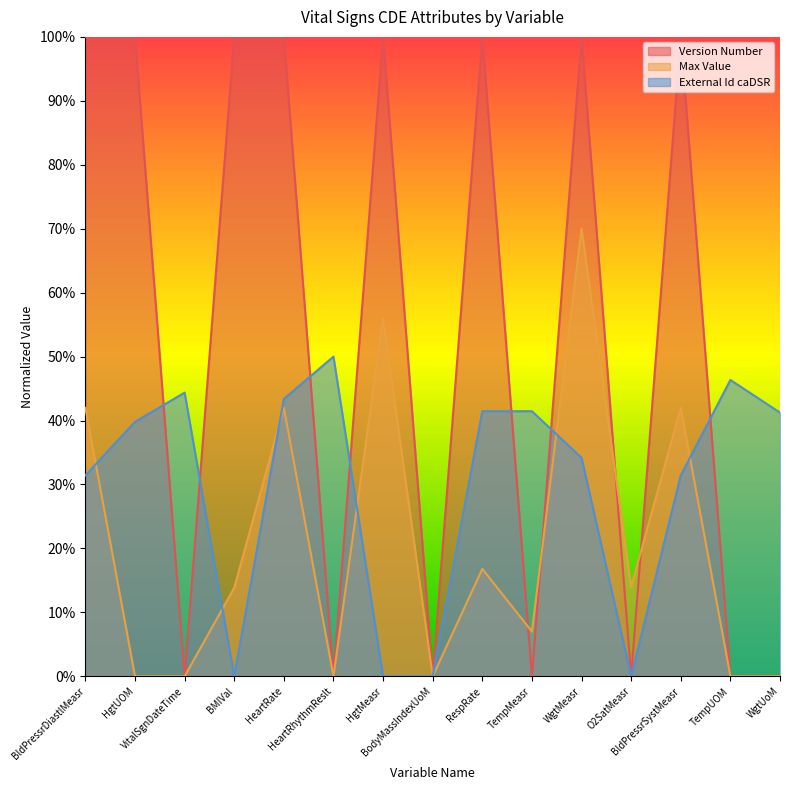

At how many categories does at least one series exceed 0?

14